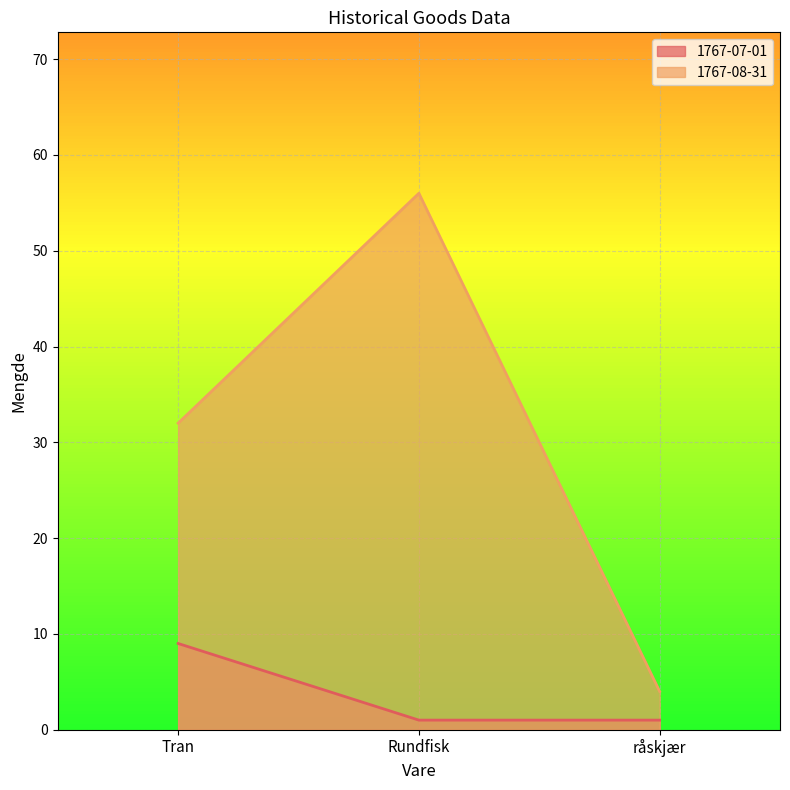

At which label does 1767-08-31 reach its minimum?

råskjær